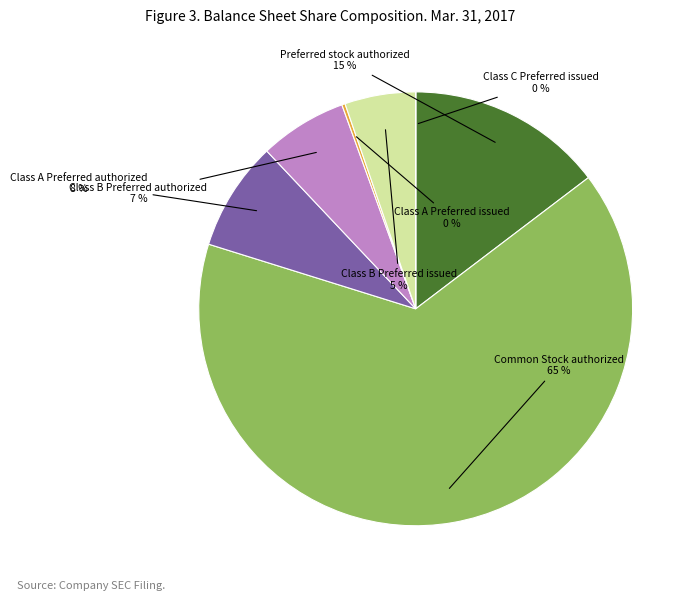

Which has a higher value, Class B Preferred issued or Preferred stock authorized?

Preferred stock authorized